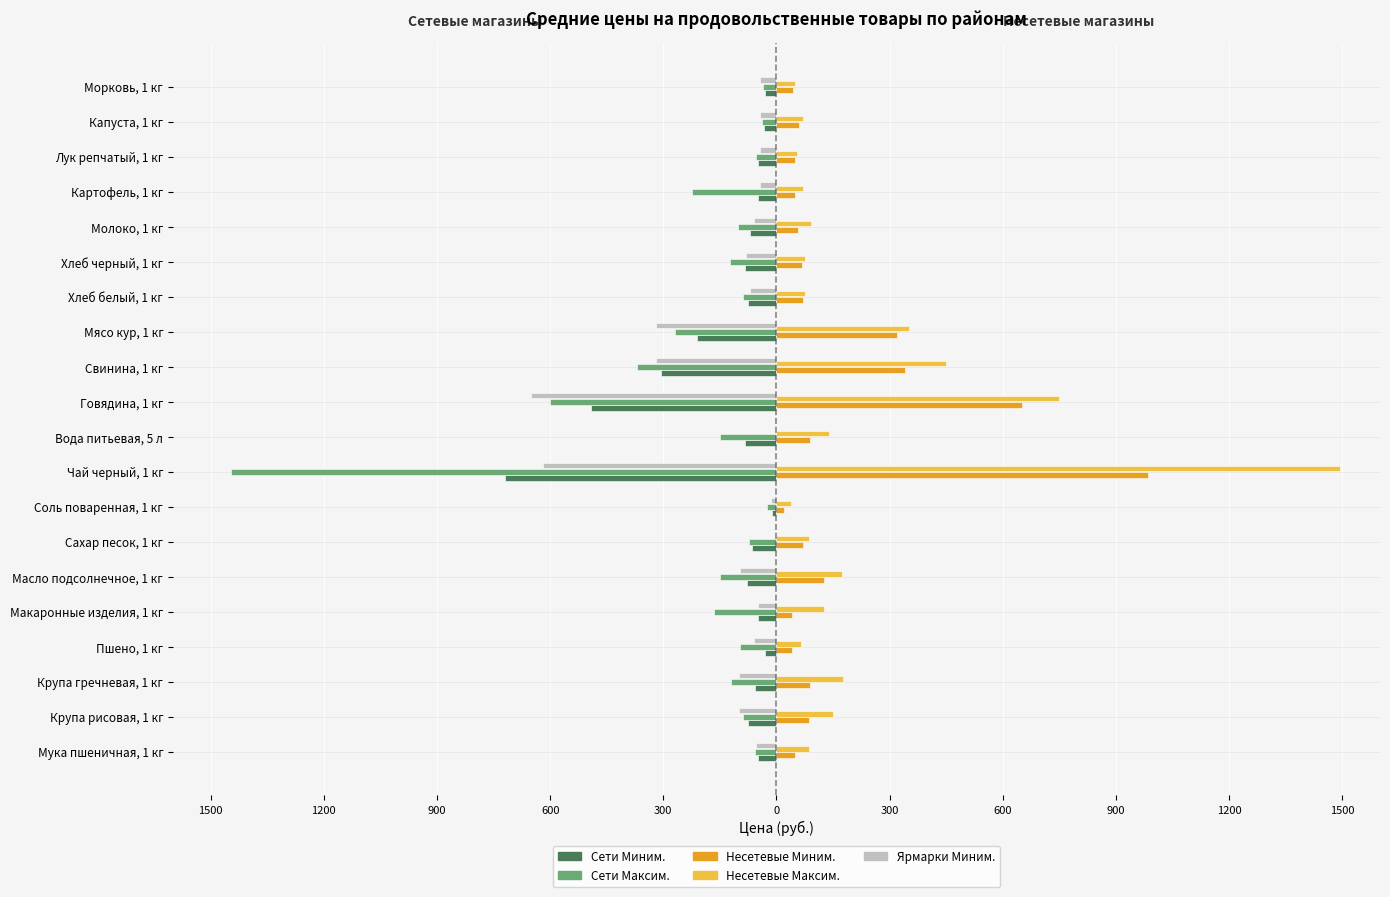

What are all the series names shown in the legend?

Сети Миним., Сети Максим., Несетевые Миним., Несетевые Максим., Ярмарки Миним.